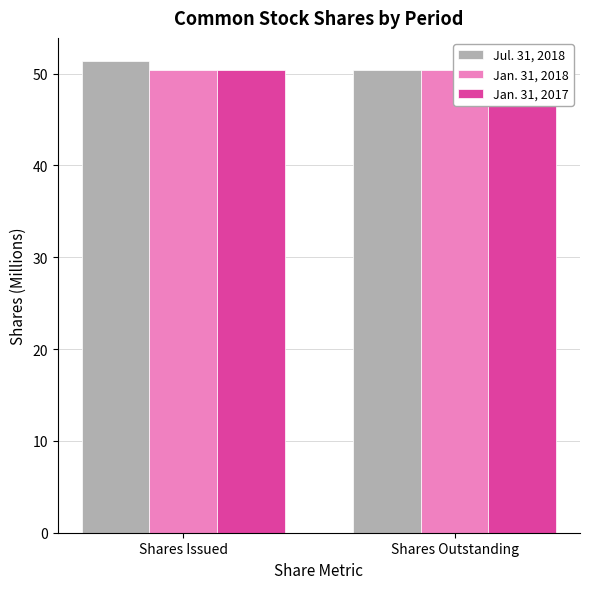

How many groups of bars are there?

2